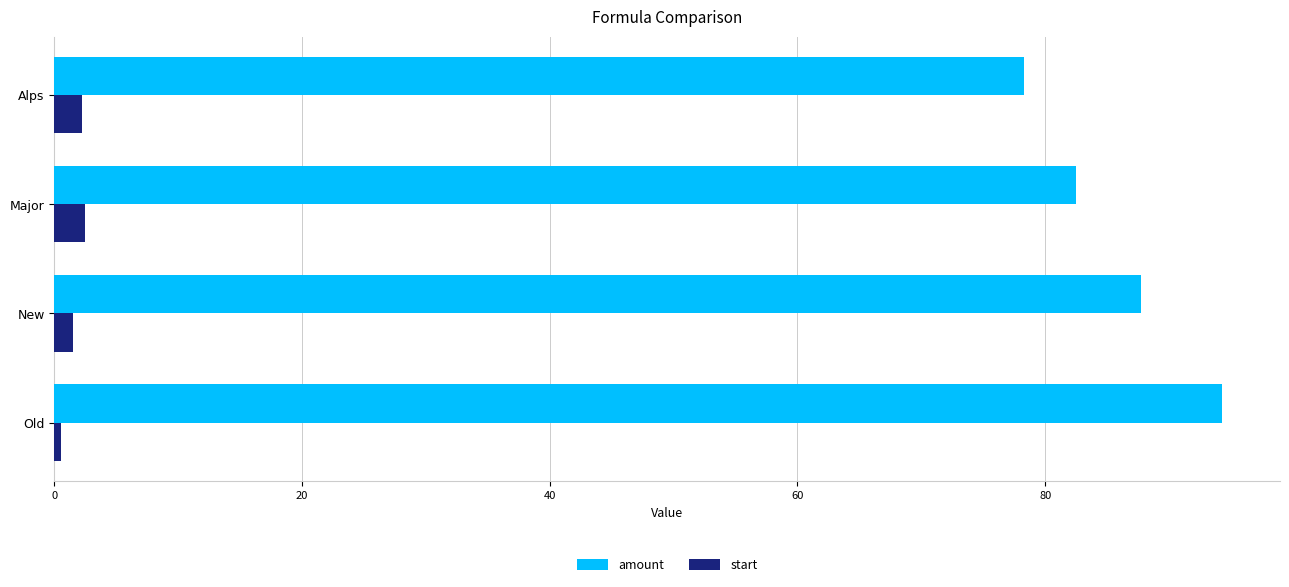

How many data points does each series have?

4